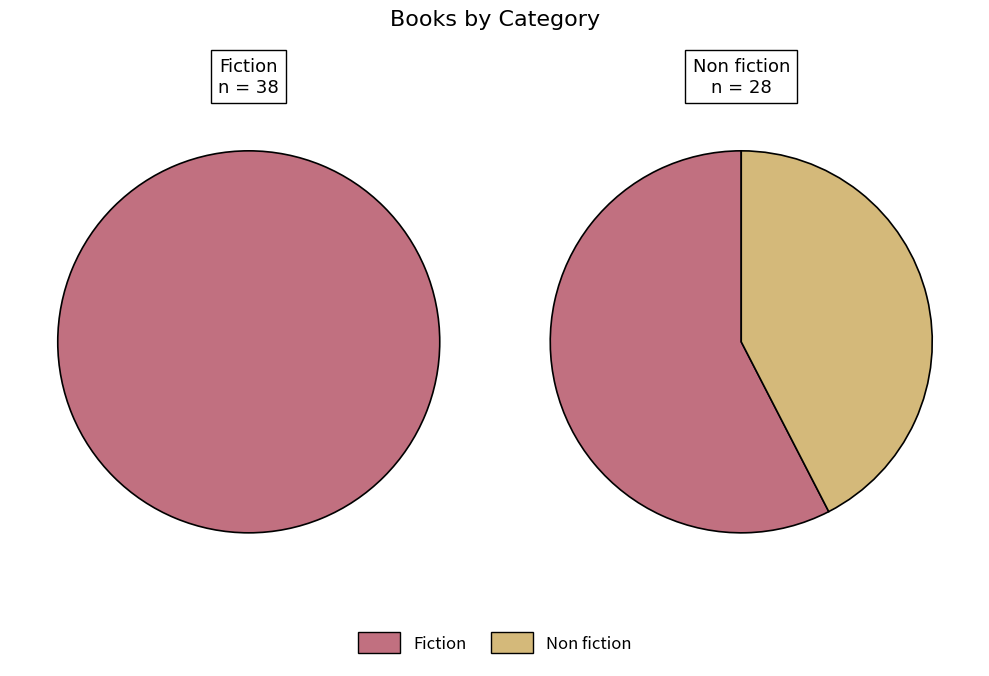

Is the sum of eBook and Non fiction greater than half?

No